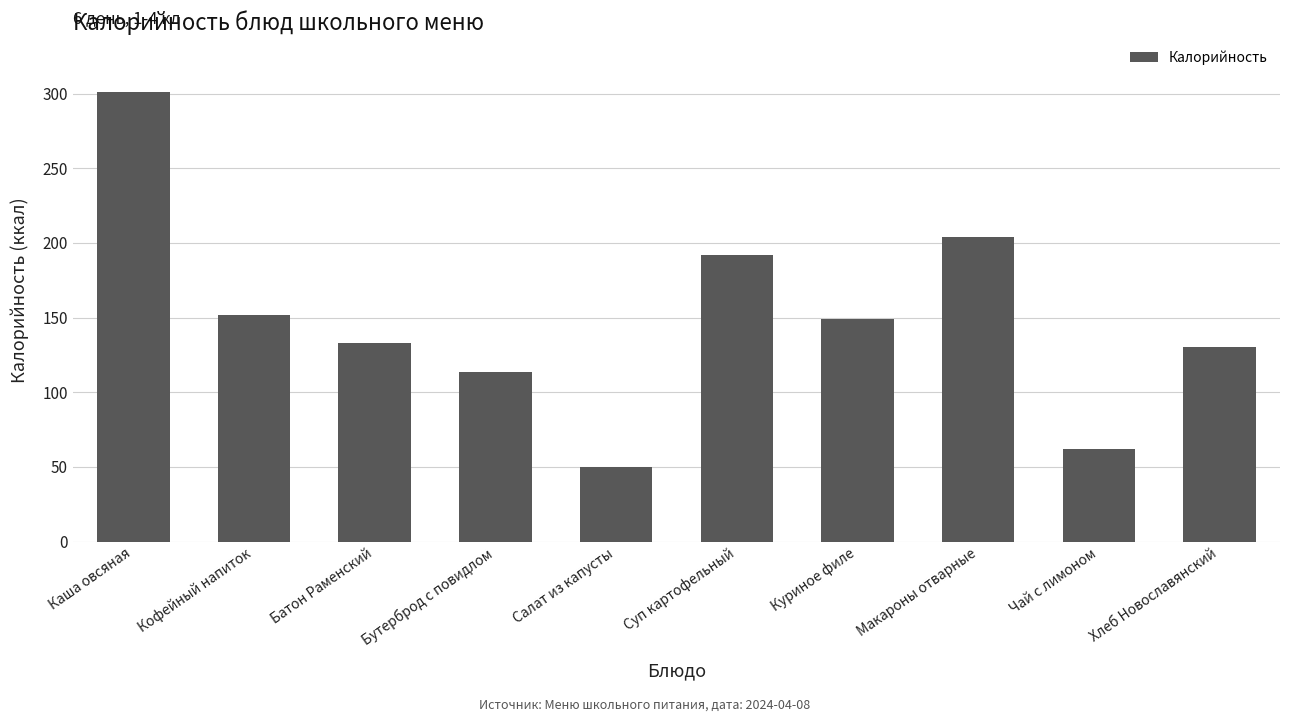

Reading left to right, list all the values displayed in this chart.

301.0	152.0	133.0	113.8	50.0	192.0	149.0	204.0	62.0	130.0